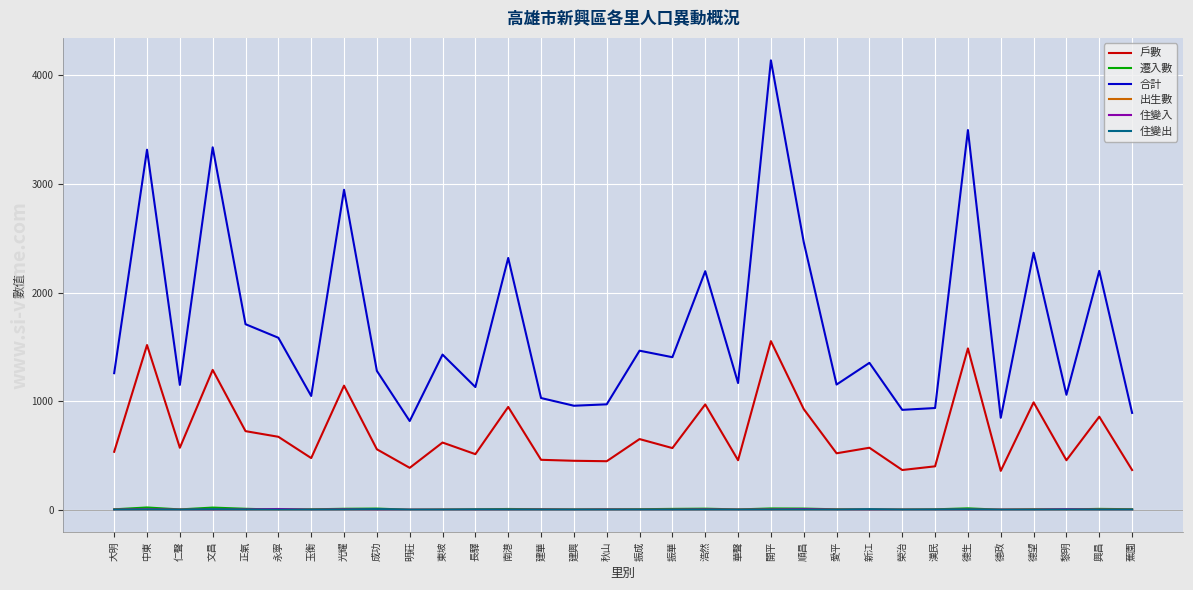

What is the sum of all 合計 values?

54345